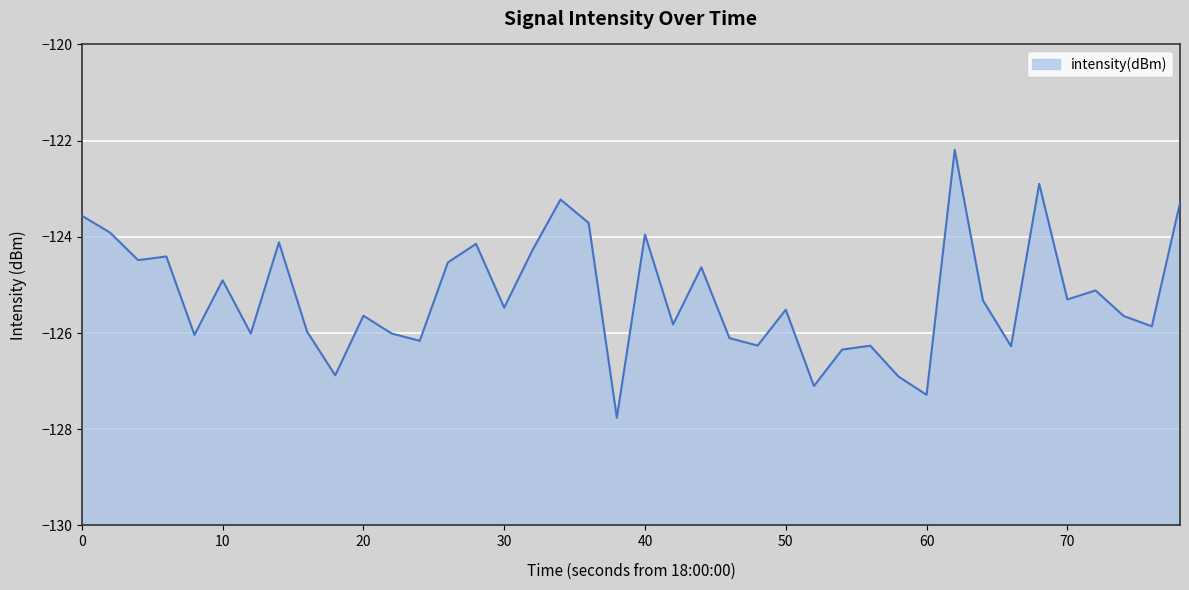

What is the maximum value shown in the chart?

-122.2